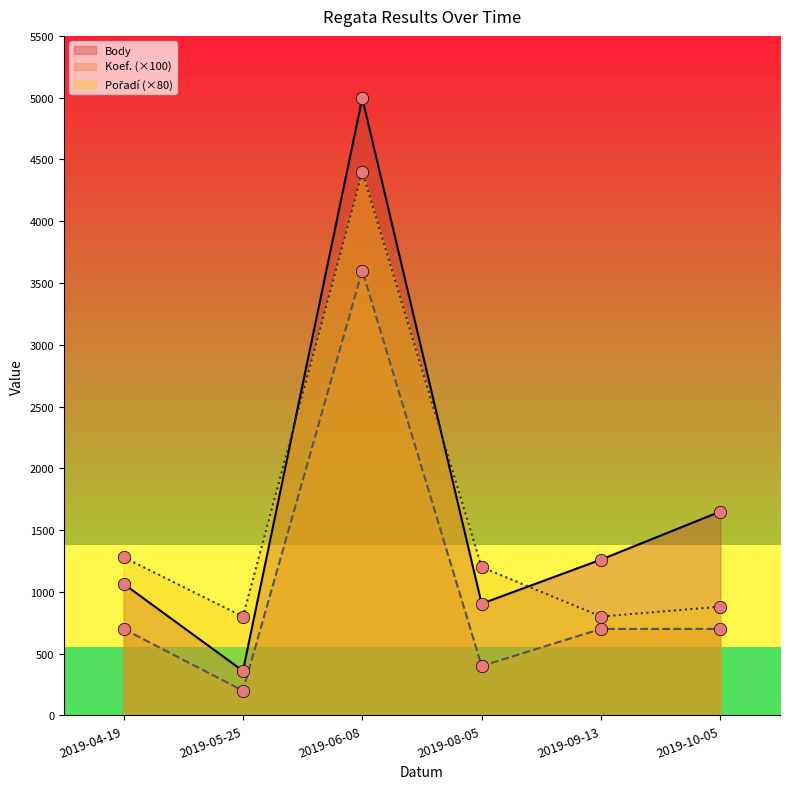

Which series contains the lowest Y value?

Koef.